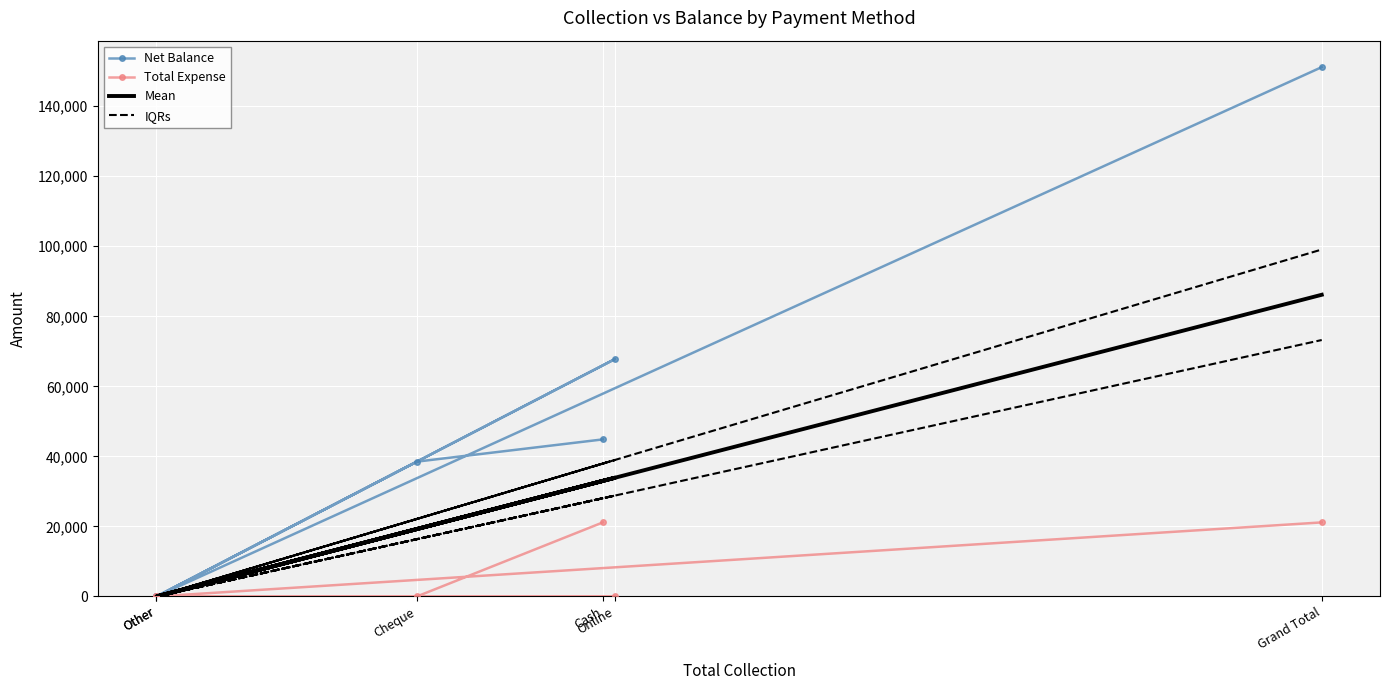

At how many categories does at least one series exceed 92077?

1